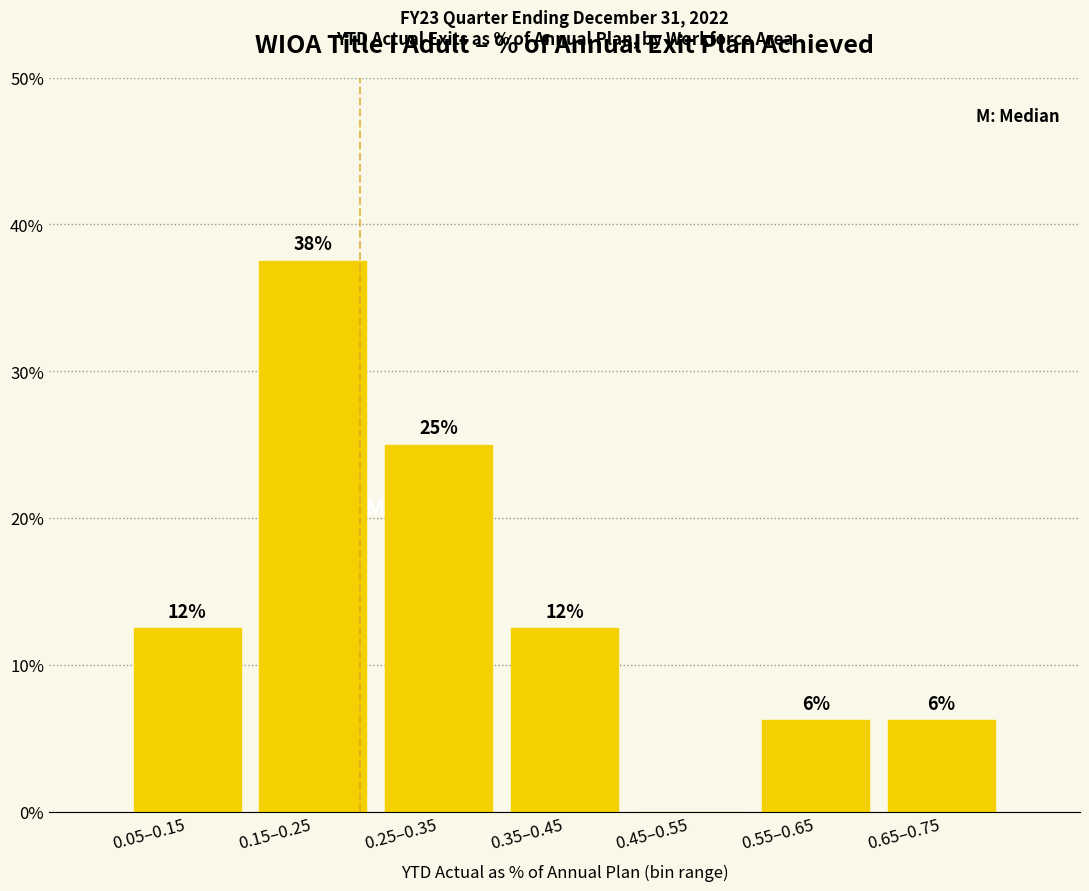

Are the bars horizontal?

No